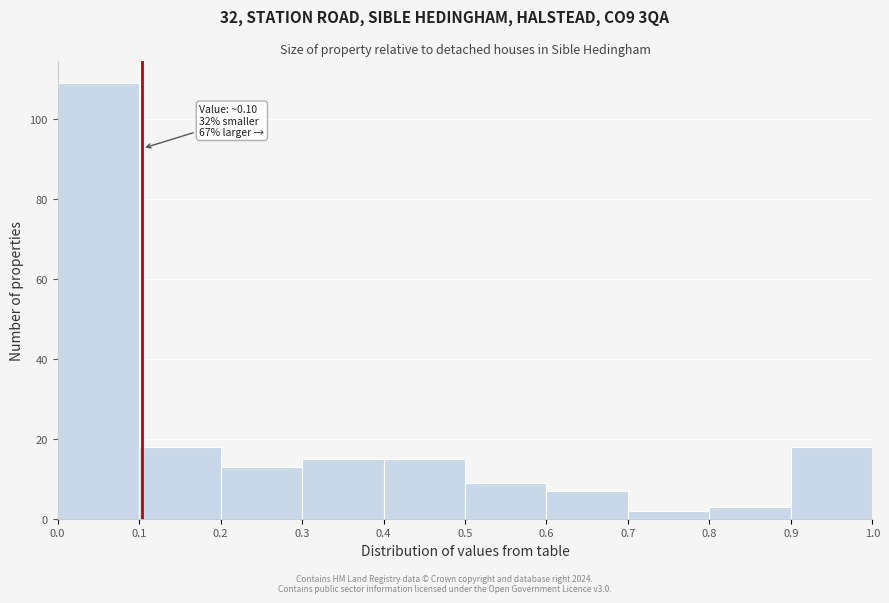

Which range on the x-axis has the tallest bar?

0.0 to 0.1